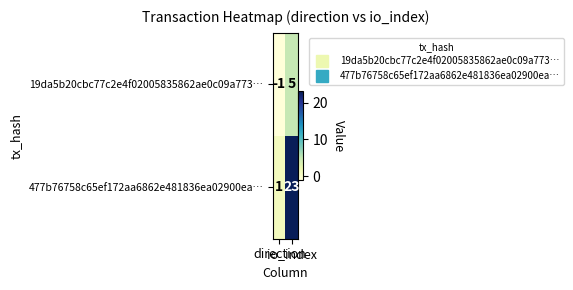

Rank the series by their average value, from lowest to highest.

19da5b20cbc77c2e4f02005835862ae0c09a773…, 477b76758c65ef172aa6862e481836ea02900ea…